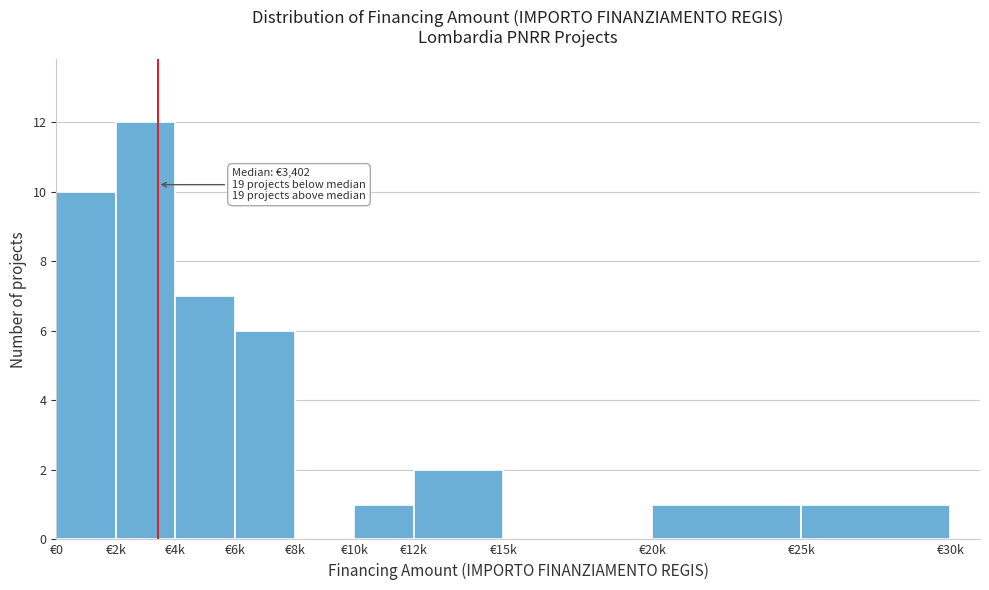

Reading right to left, what are all the values shown in this chart?

€25k=1	€20k=1	€15k=0	€12k=2	€10k=1	€8k=0	€6k=6	€4k=7	€2k=12	€0=10